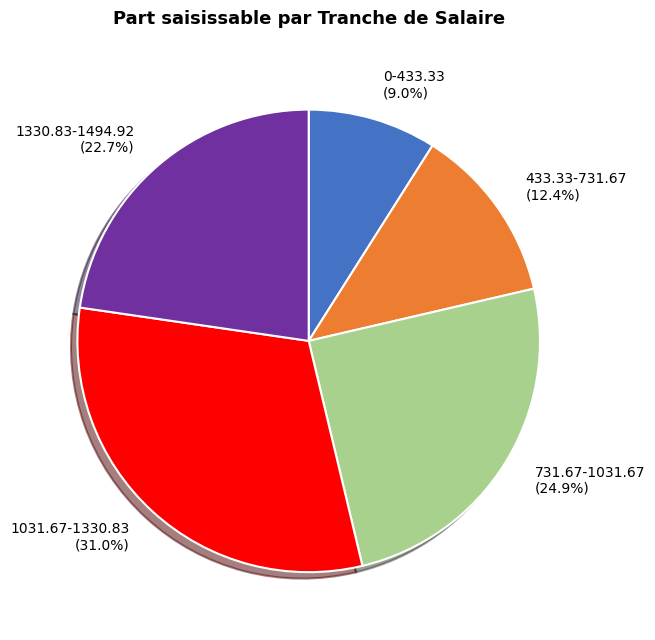

What is the ratio of the value at 433.33-731.67 to the value at 1330.83-1494.92?

0.5